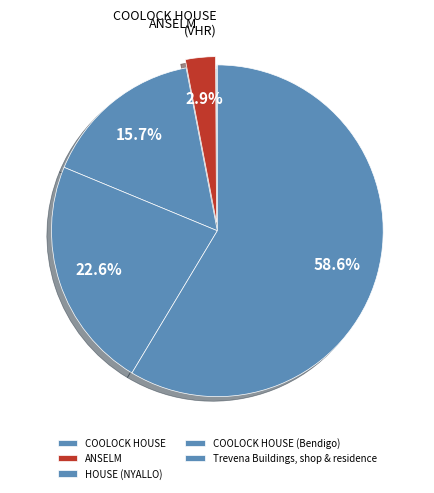

Is there any slice that represents more than half of the pie?

Yes